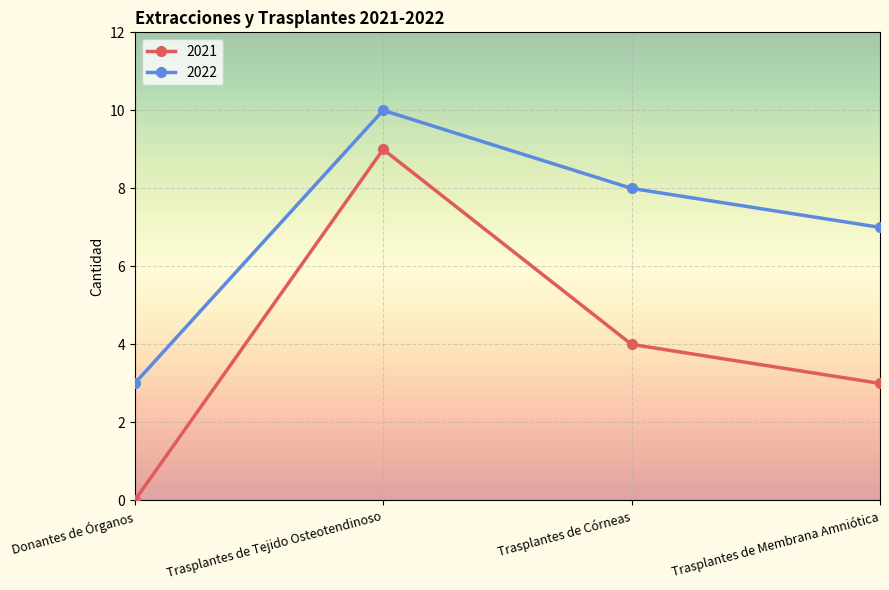

What is the label of the 1st point from the right?

Trasplantes de Membrana Amniótica